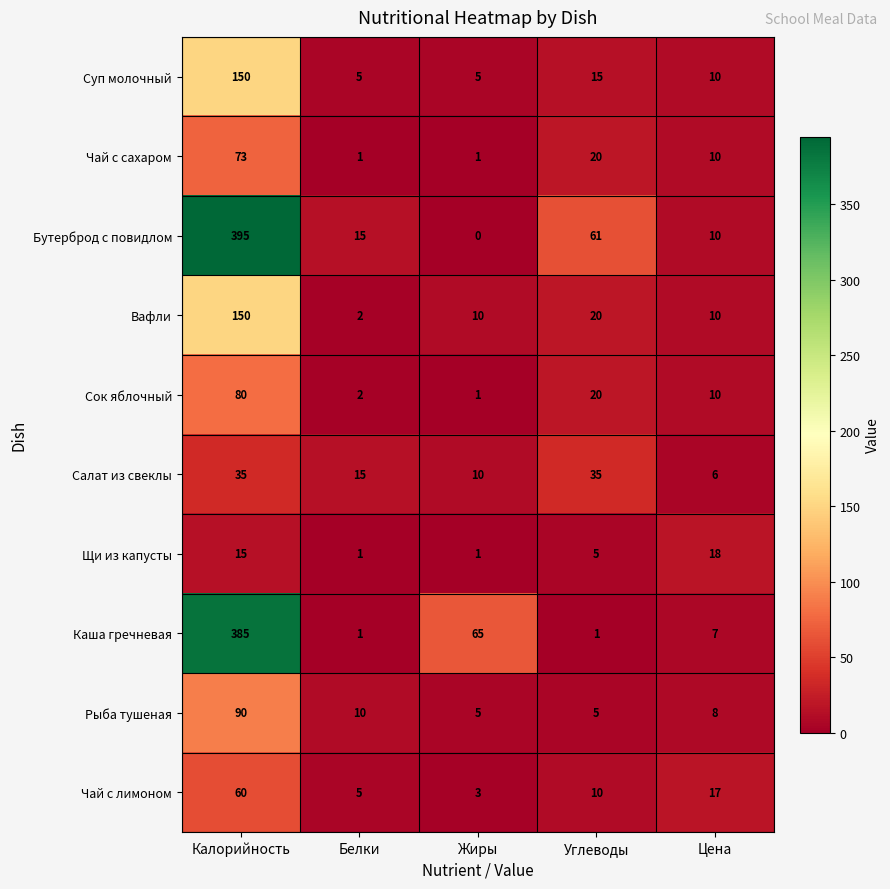

What is the spread (max minus min) of values at Калорийность?

380